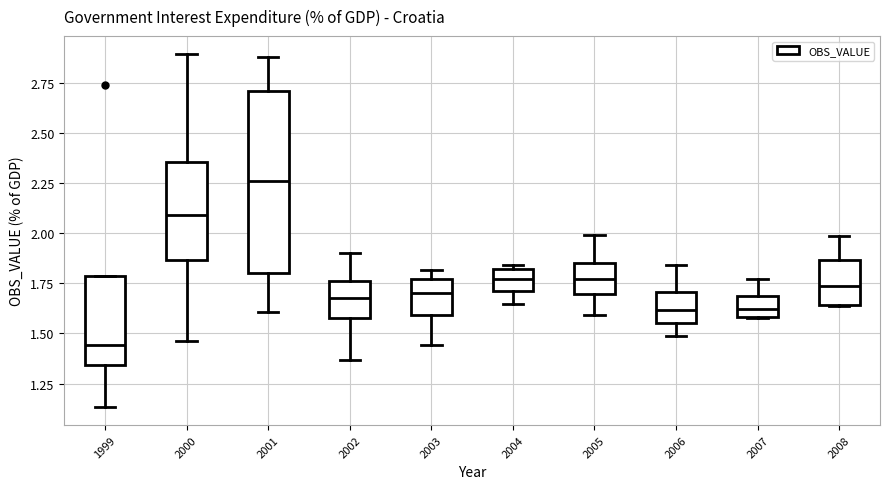

Comparing the boxes themselves (not the whiskers), which one is the tallest?

2001